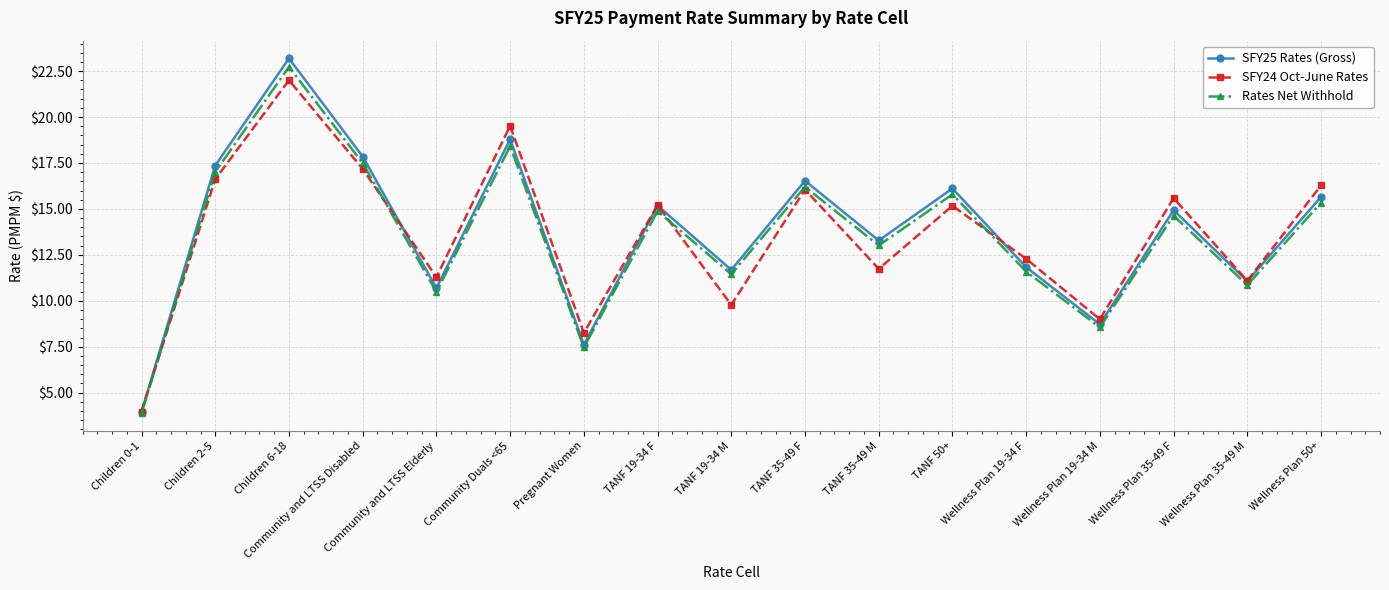

At which label does SFY24 Oct-June Rates reach its minimum?

Children 0-1